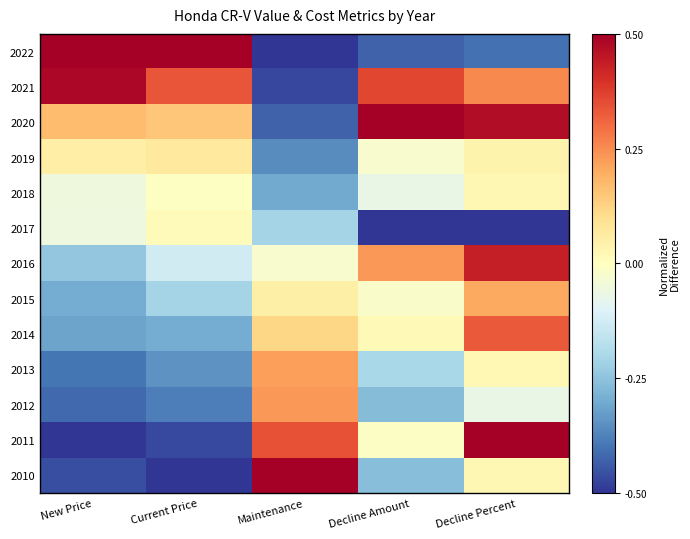

Which category has the lowest value across all series?

Maintenance